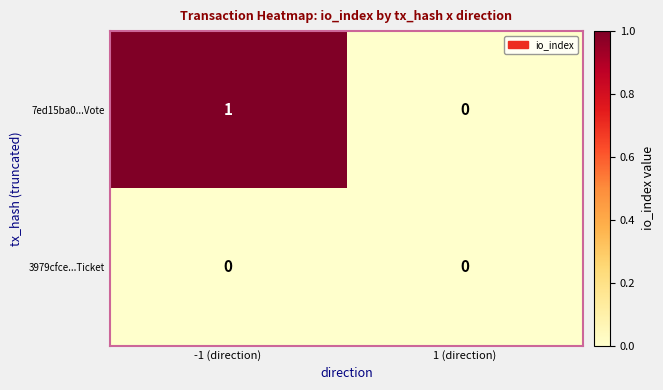

Reading left to right, transcribe all the data shown in this chart.

7ed15ba0...Vote: 1	0
3979cfce...Ticket: 0	0